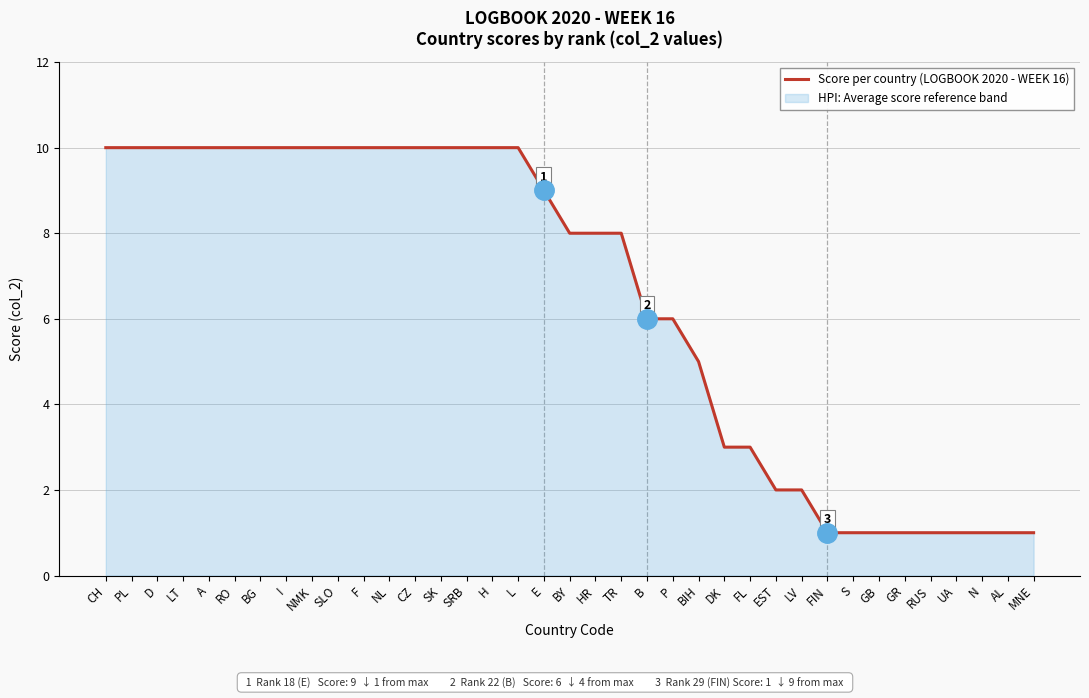

Which has a higher value, TR or H?

H